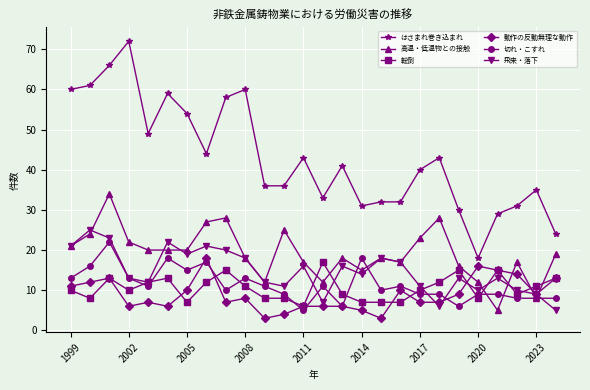

Which series has the largest range (max minus min)?

はさまれ巻き込まれ